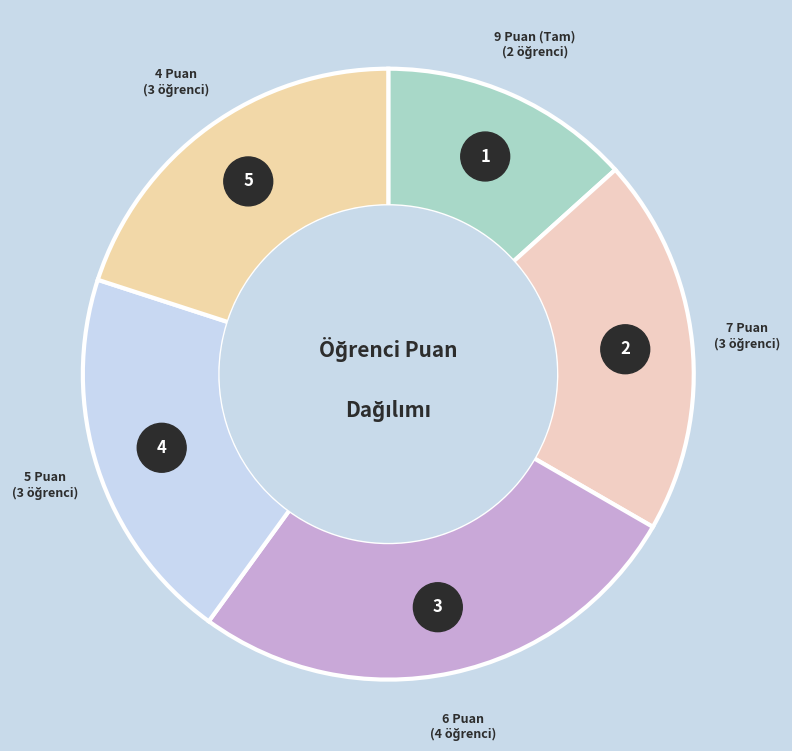

What is the largest slice in the pie chart?

3. Öğrenci